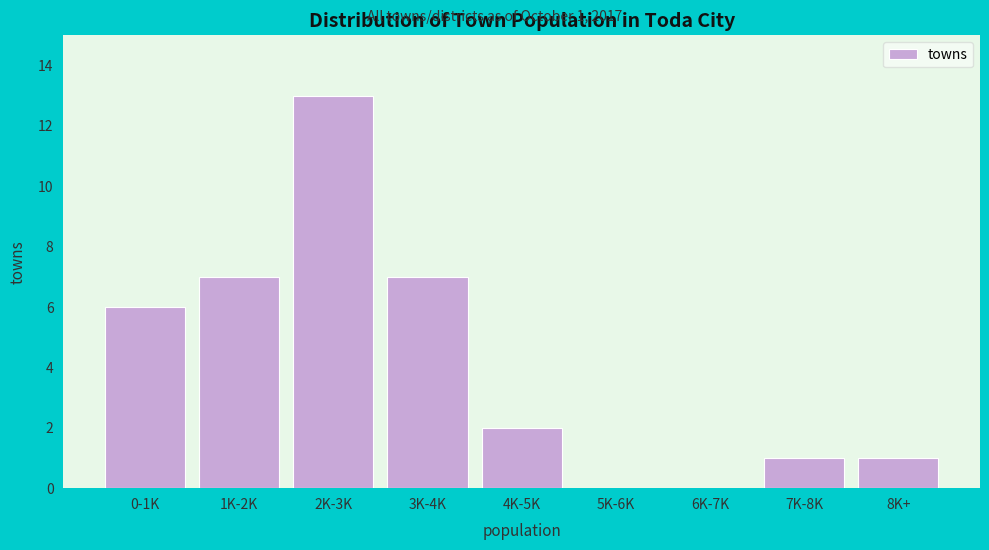

Reading right to left, what are all the values shown in this chart?

8K+=1	7K-8K=1	6K-7K=0	5K-6K=0	4K-5K=2	3K-4K=7	2K-3K=13	1K-2K=7	0-1K=6